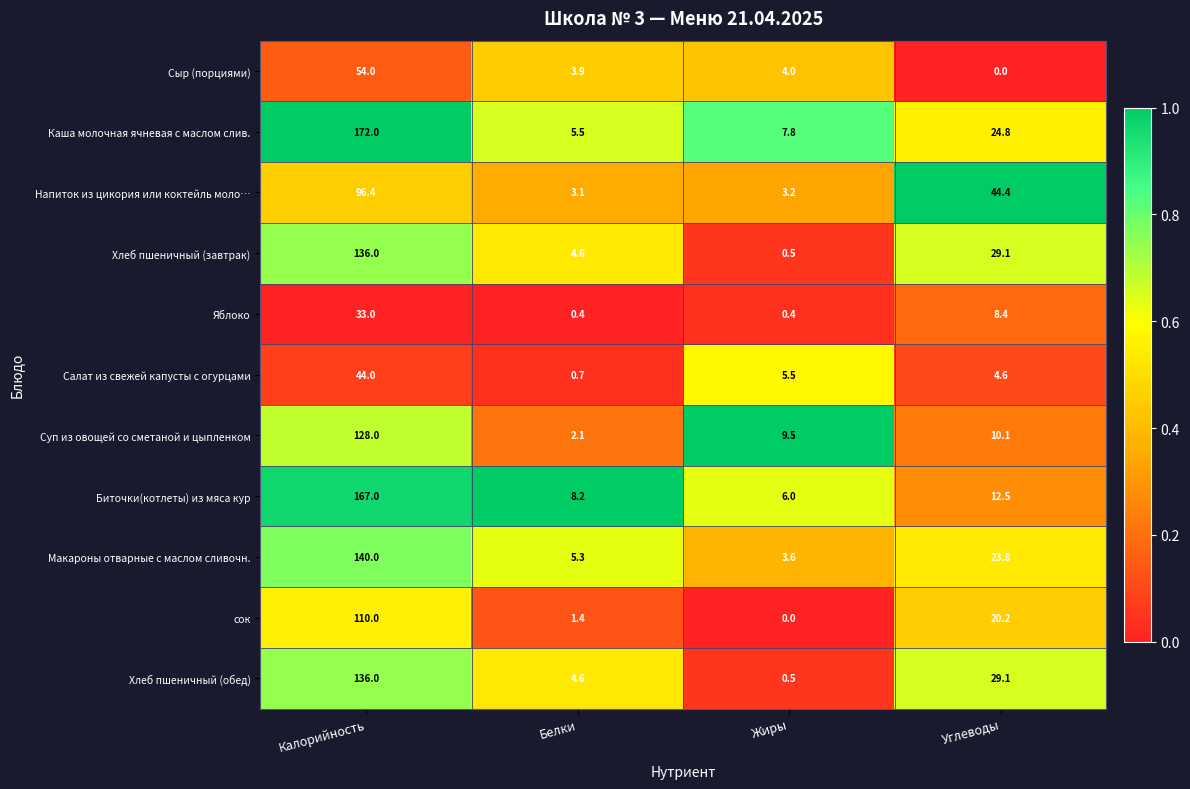

How many distinct data groups are displayed?

11